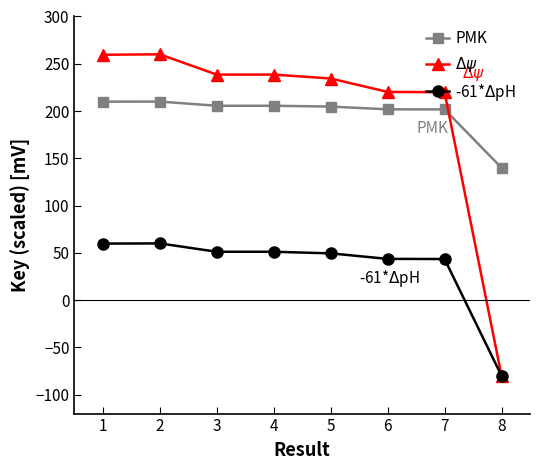

What is the average value of the $\Delta\psi$ series?

198.9